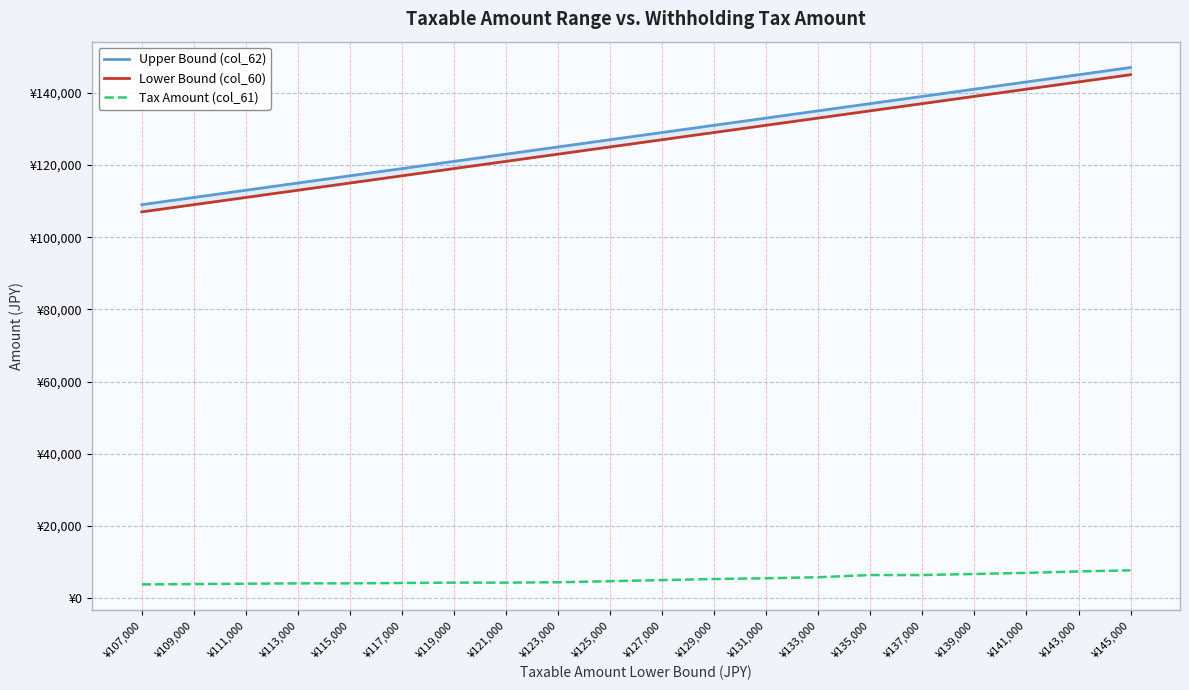

What is the difference between the maximum and minimum values in the Upper Bound (col_62) series?

38000